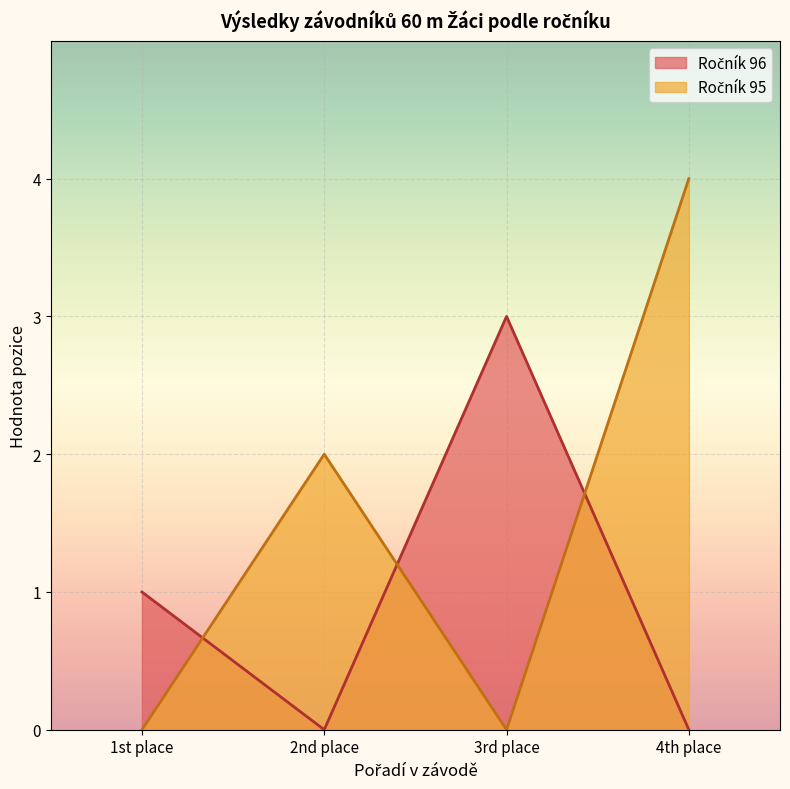

What is the greatest value displayed?

4